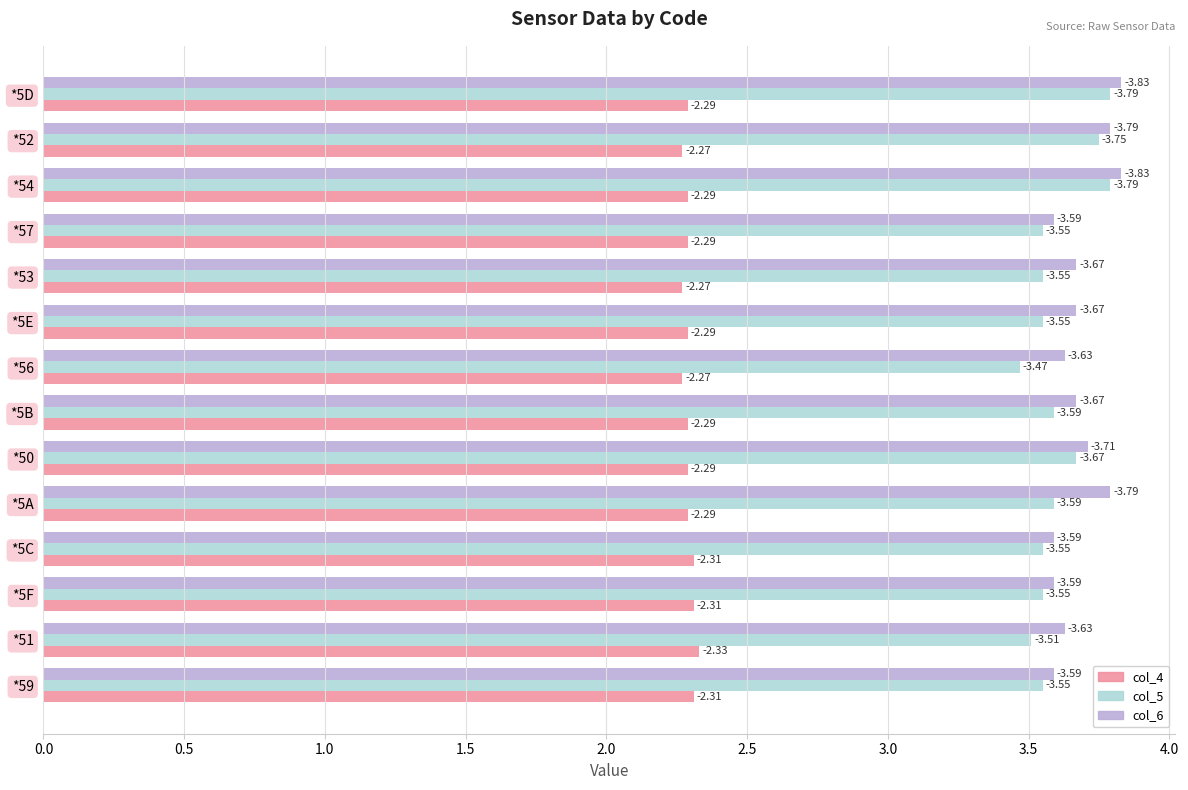

List the series in order of their peak value, lowest first.

col_4, col_5, col_6